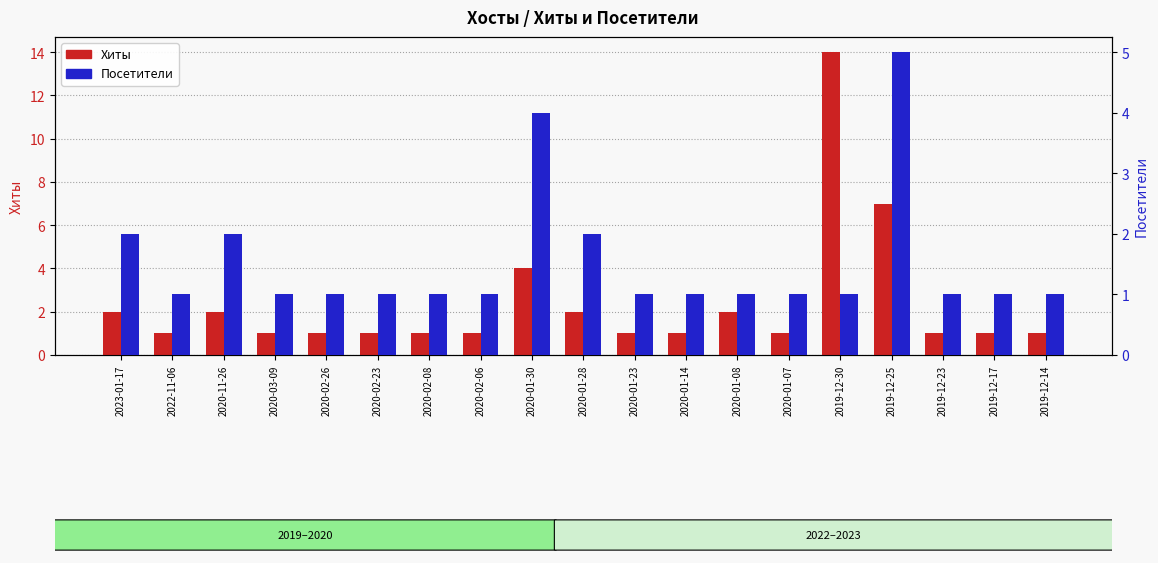

Is it true that Посетители equals 1 at 2020-03-09?

True